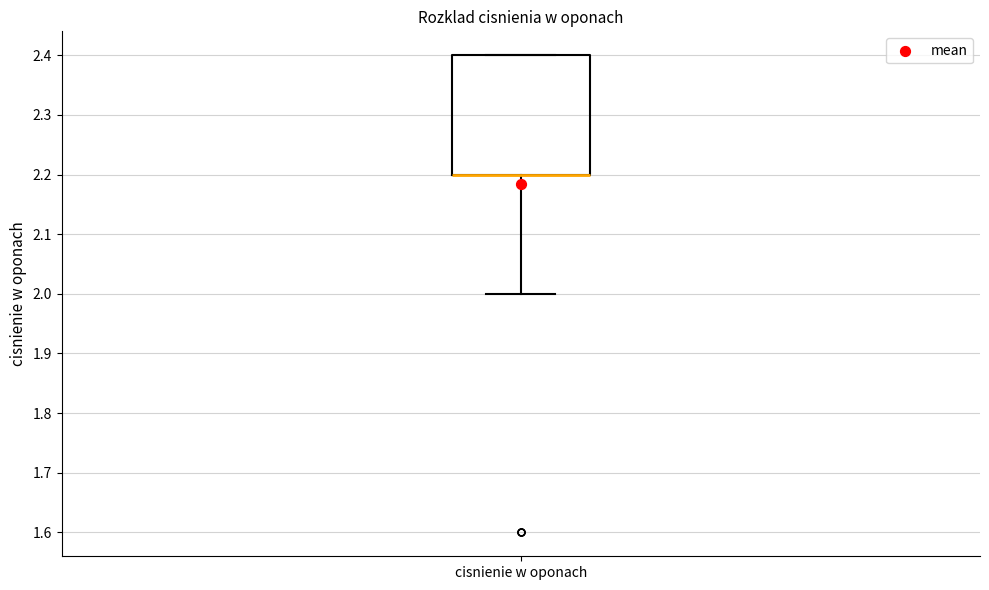

Read this box plot against the y-axis: the position of the median line, the range covered by the box, and the ends of both whiskers. The values are not printed on the chart, so give them approximately, as read against the axis.

median 2.2 (drawn on the box's lower edge), box 2.2 to 2.4, whiskers 2.0 to 2.4